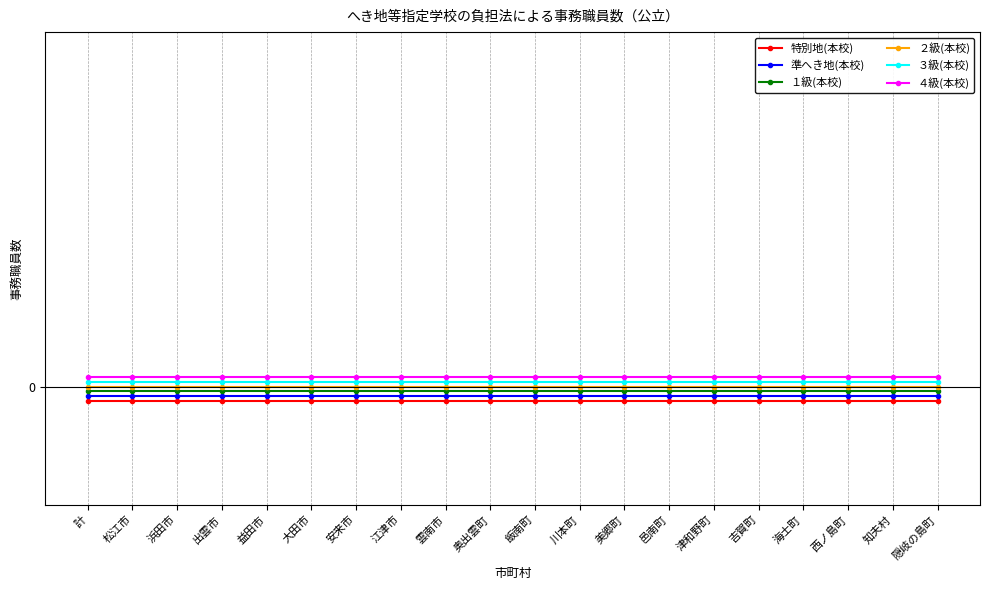

True or false: 特別地(本校) and ４級(本校) cross at least once.

False